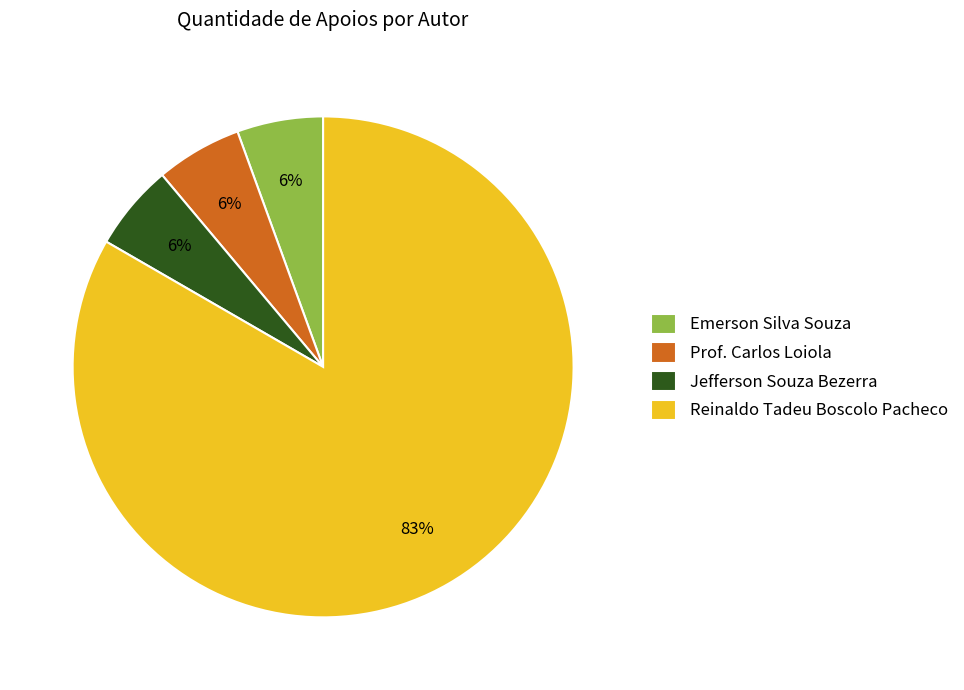

Which slice represents more than half of the pie?

Reinaldo Tadeu Boscolo Pacheco